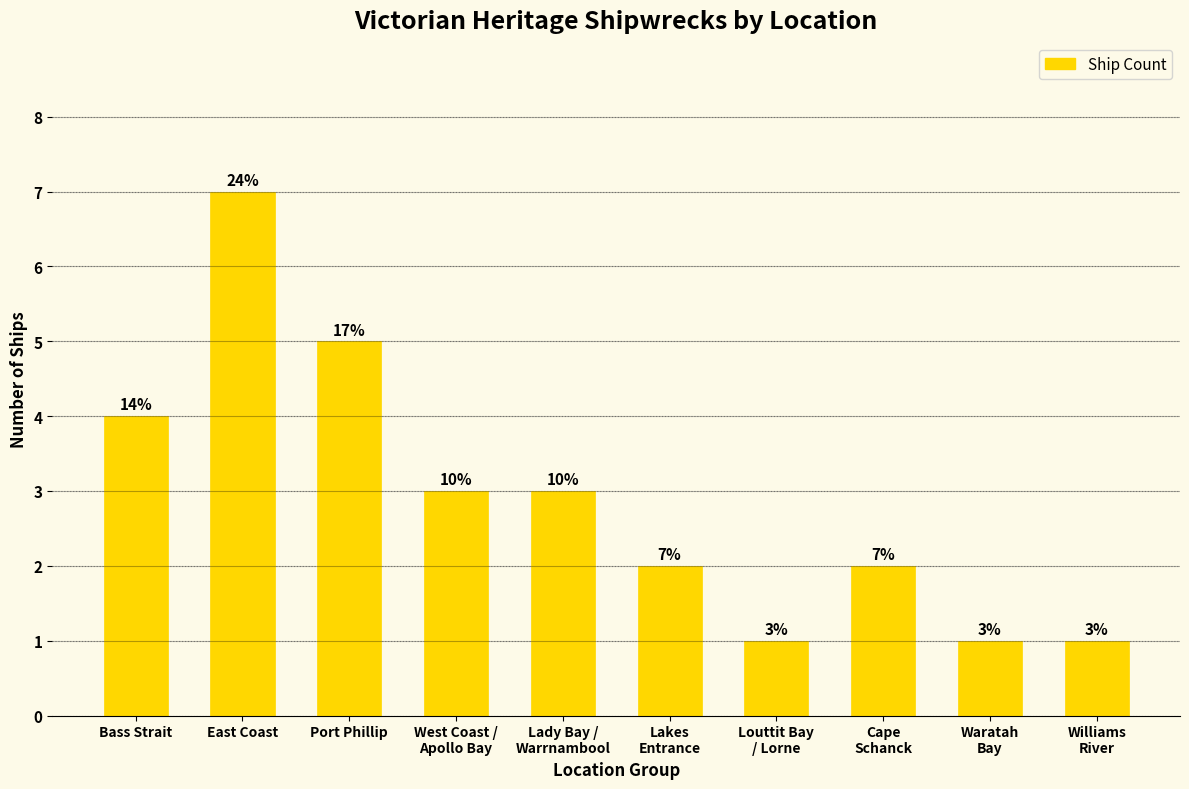

Reading left to right, transcribe all the data shown in this chart.

Bass Strait=4	East Coast=7	Port Phillip=5	West Coast /
Apollo Bay=3	Lady Bay /
Warrnambool=3	Lakes
Entrance=2	Louttit Bay
/ Lorne=1	Cape
Schanck=2	Waratah
Bay=1	Williams
River=1